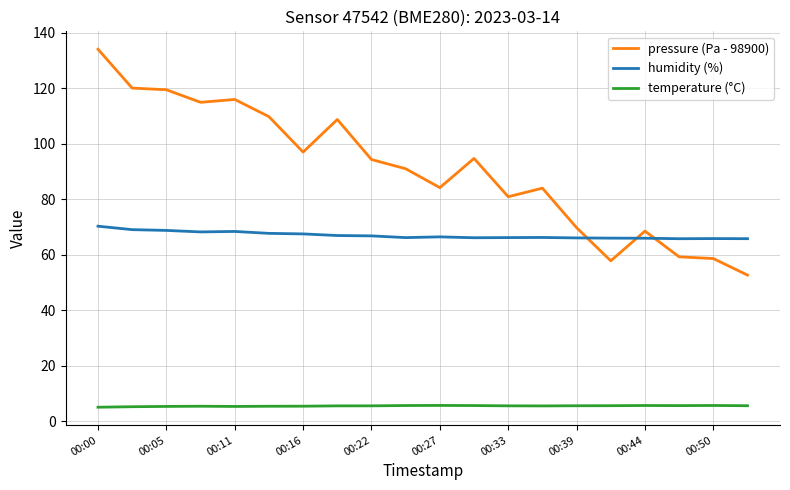

Which series has the largest total across all categories?

pressure (Pa - 98900)